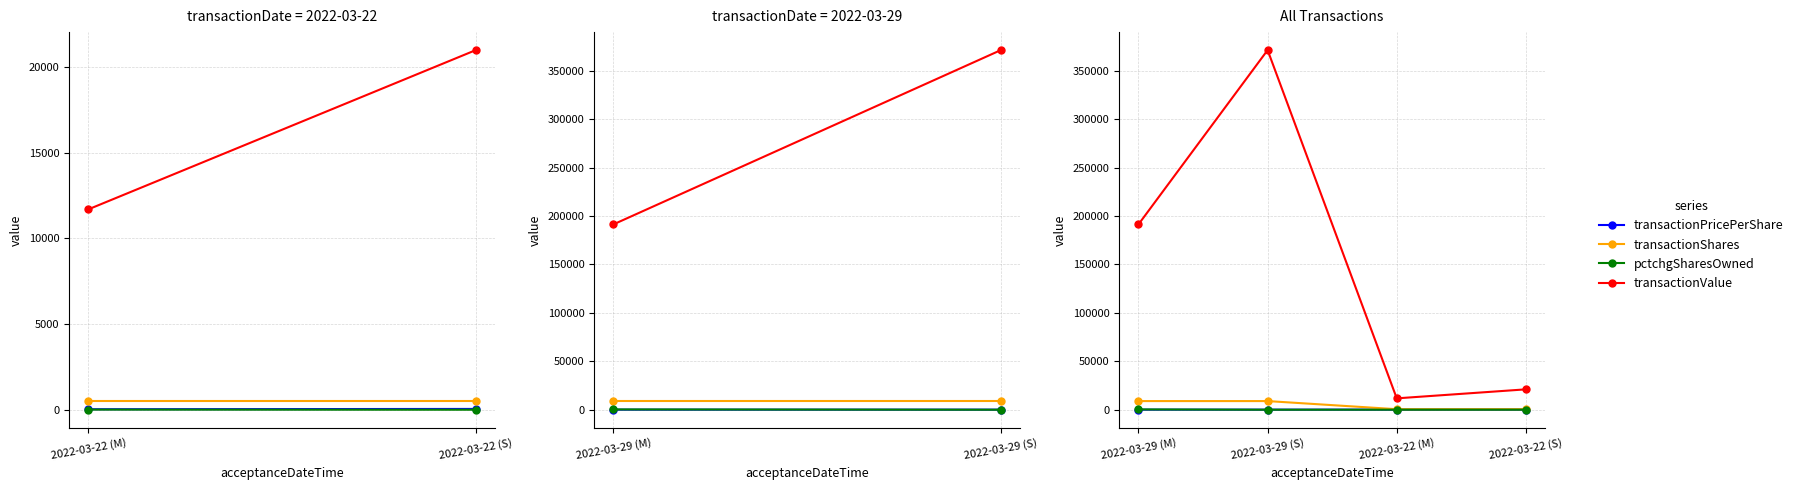

Which series changed the most between 2022-03-29 (M) and 2022-03-22 (M)?

transactionValue